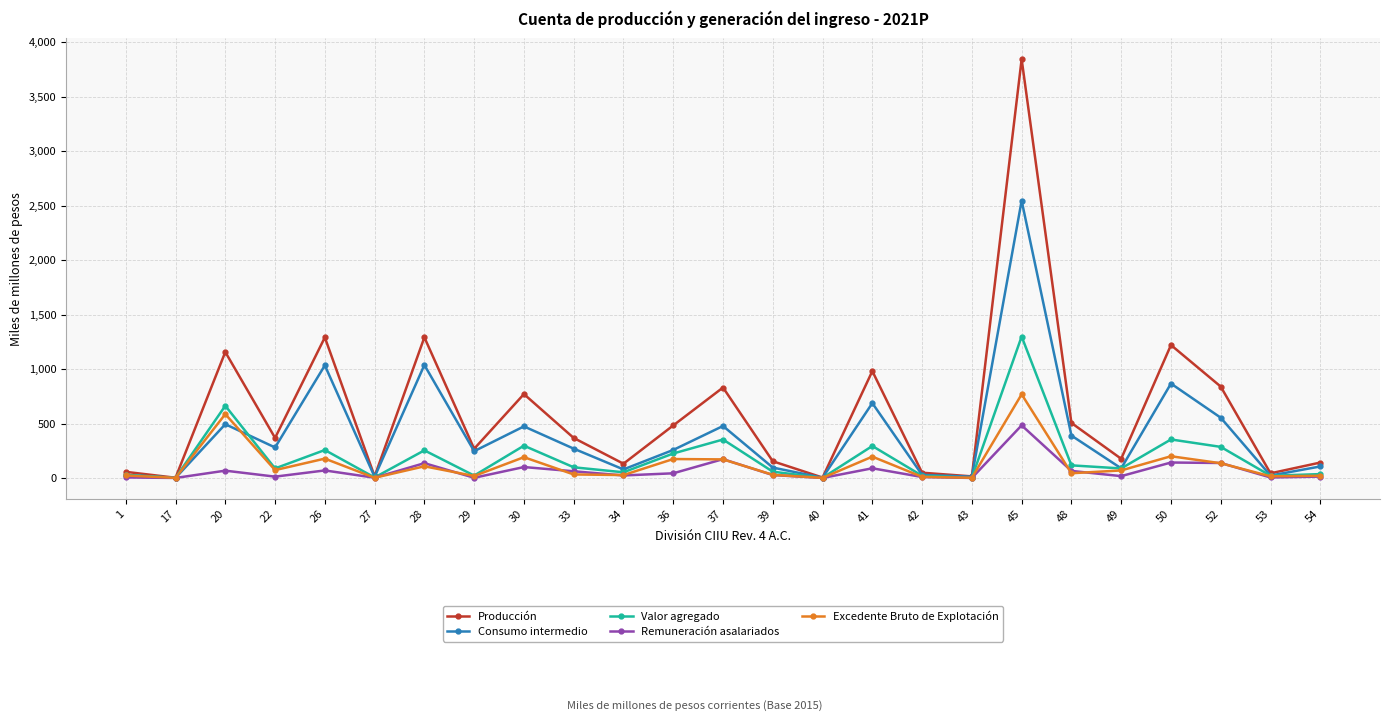

At which label does Consumo intermedio first exceed 257?

20